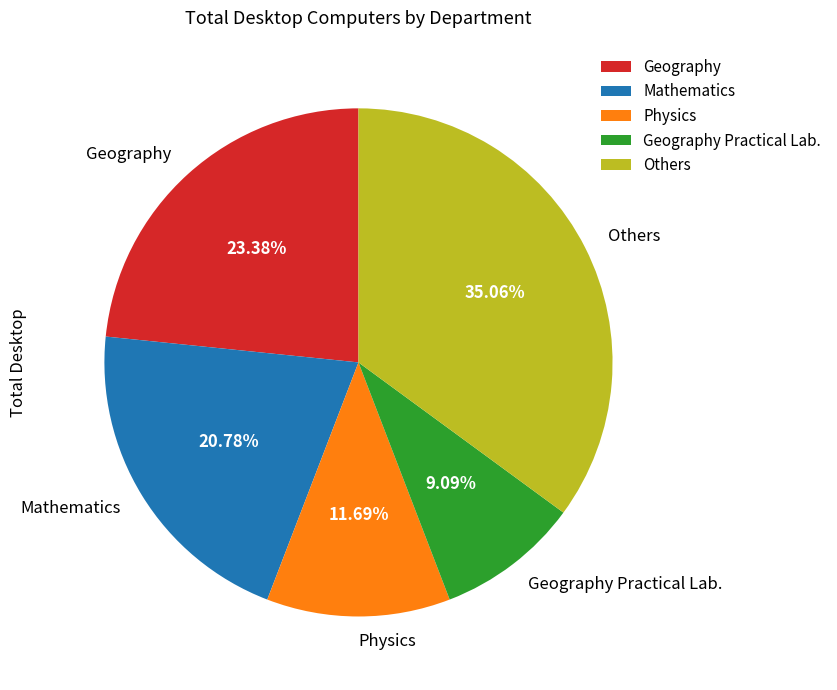

Approximately how many times larger is the value at Mathematics compared to Geography Practical Lab.?

2.3